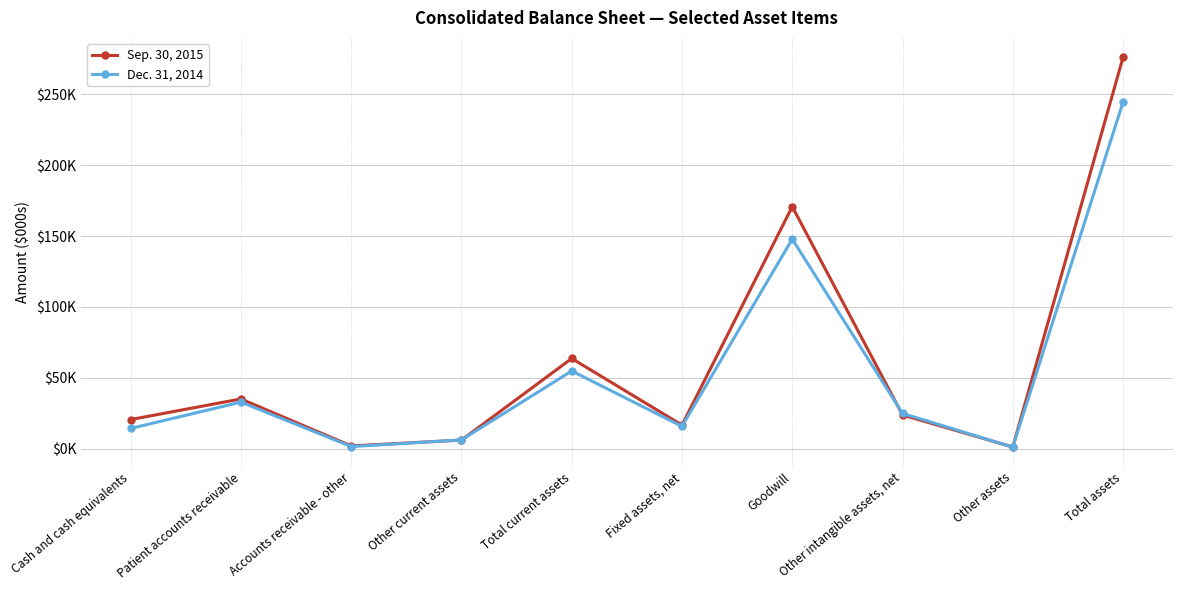

What is the difference between the maximum and minimum values in the Sep. 30, 2015 series?

274970